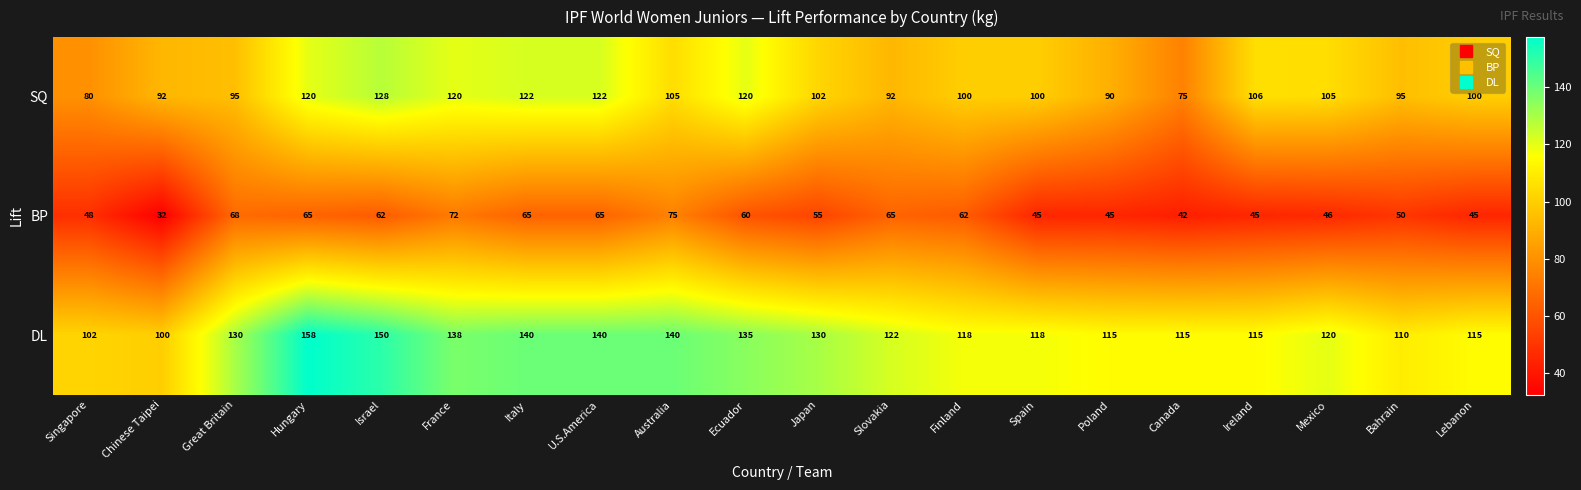

Where does the BP series first go above 60?

Great Britain